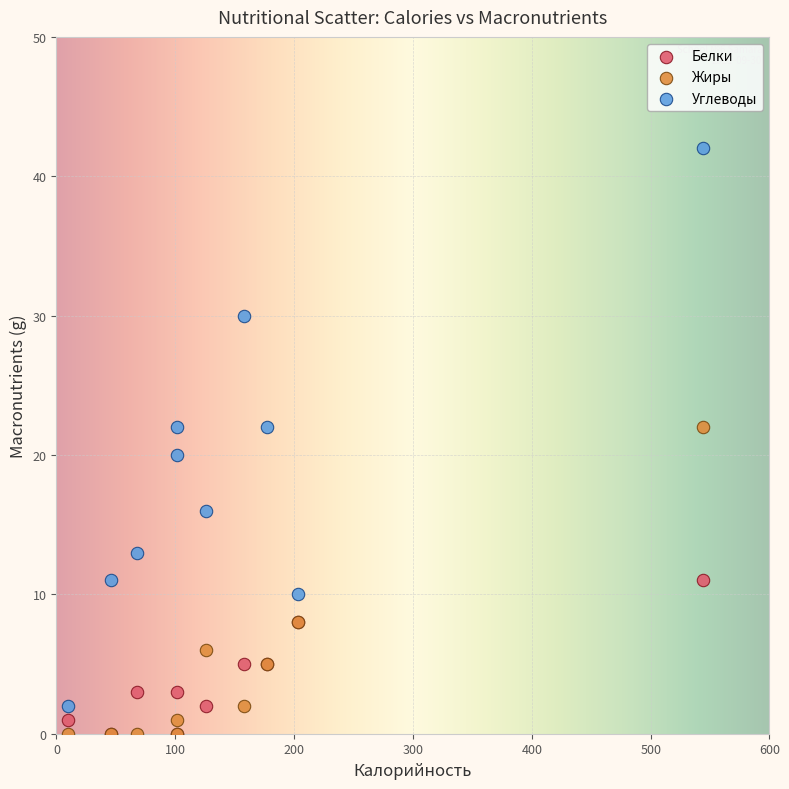

Which series reaches the maximum Y coordinate?

Углеводы